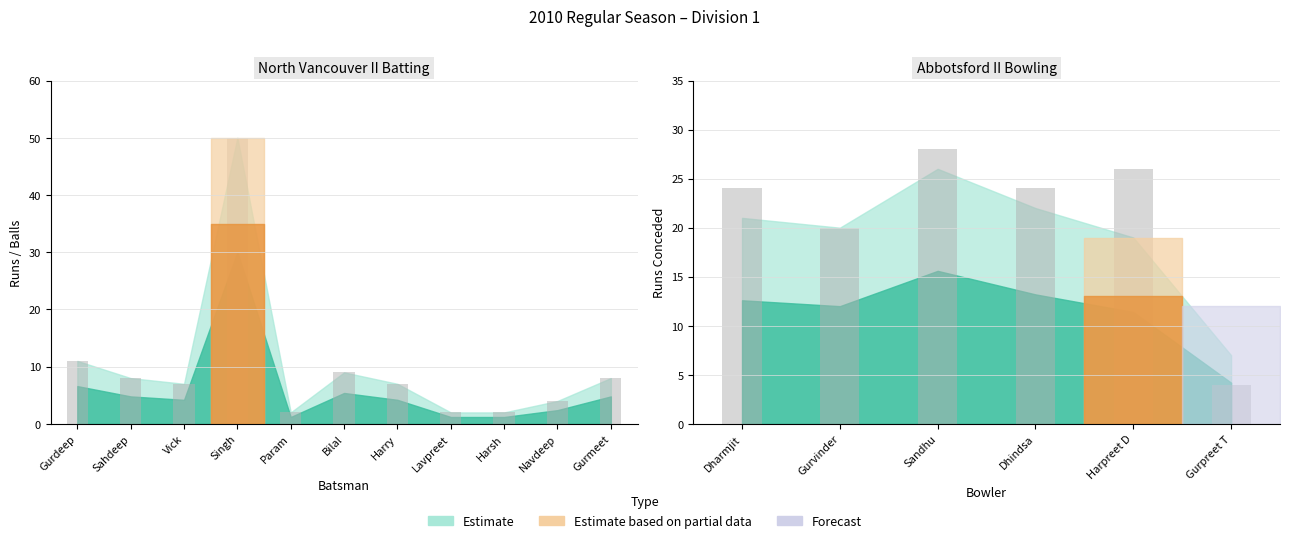

What position from the right is Harsh Juneja?

3